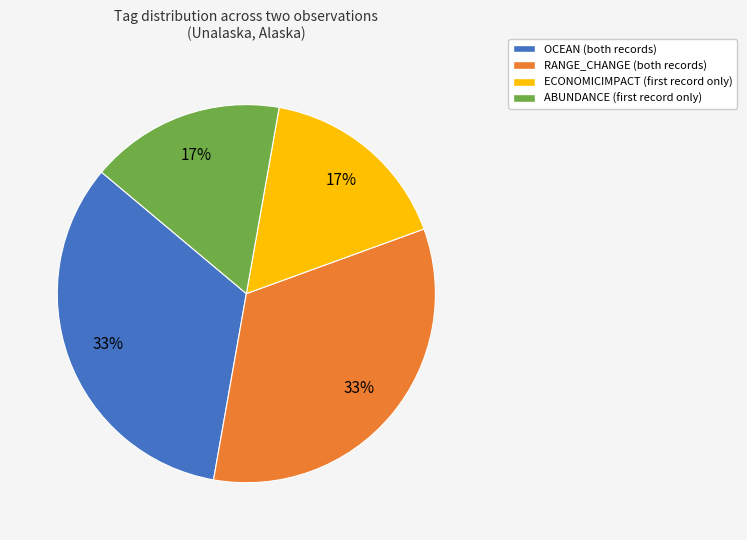

What is the ratio of the value at ECONOMICIMPACT to the value at ABUNDANCE?

1.0